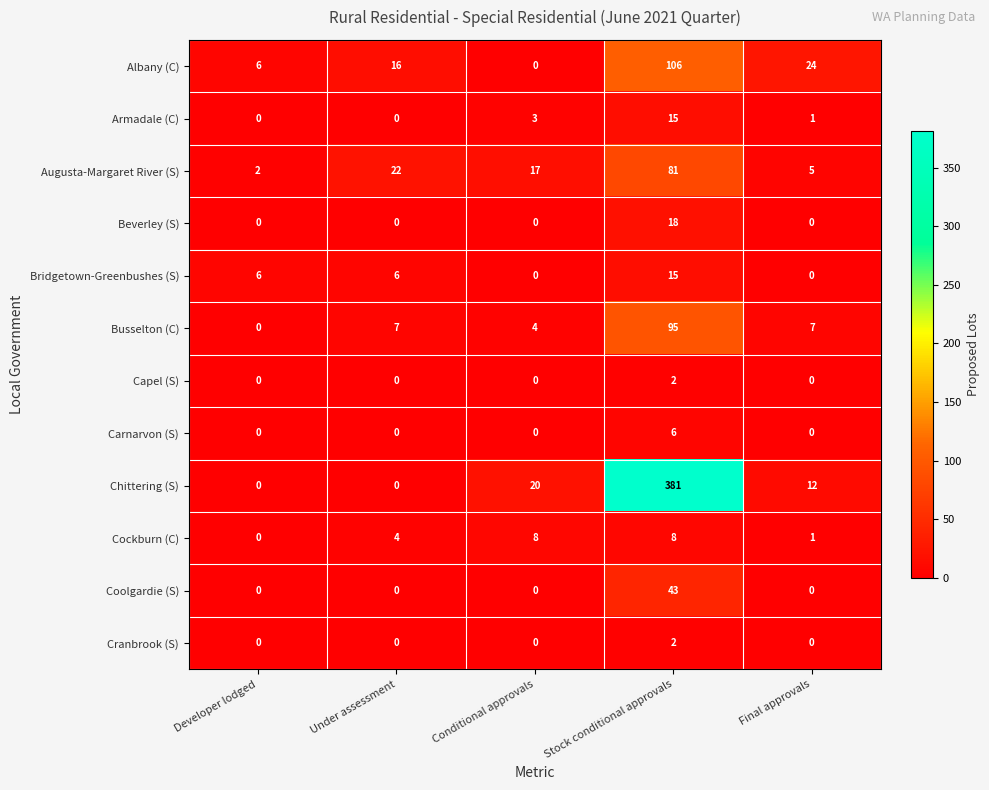

Which series has the widest spread of values?

Chittering (S)